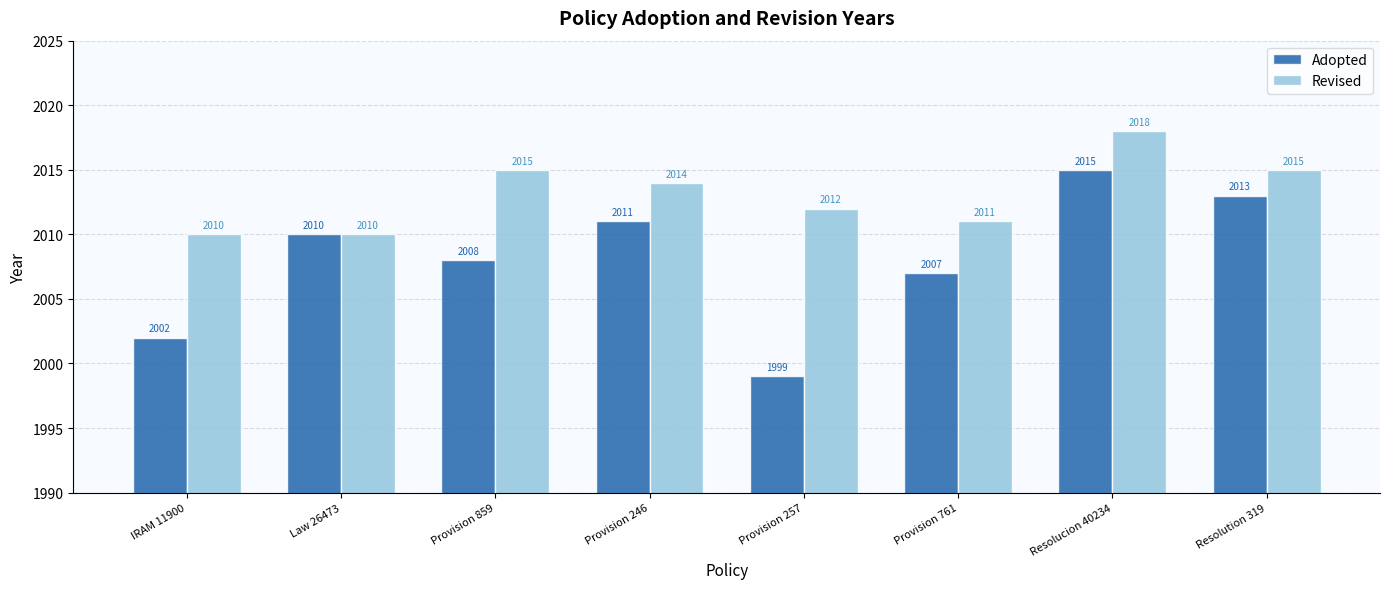

What is the sum of the Adopted values at Provision 859 and Resolution 319?

4021